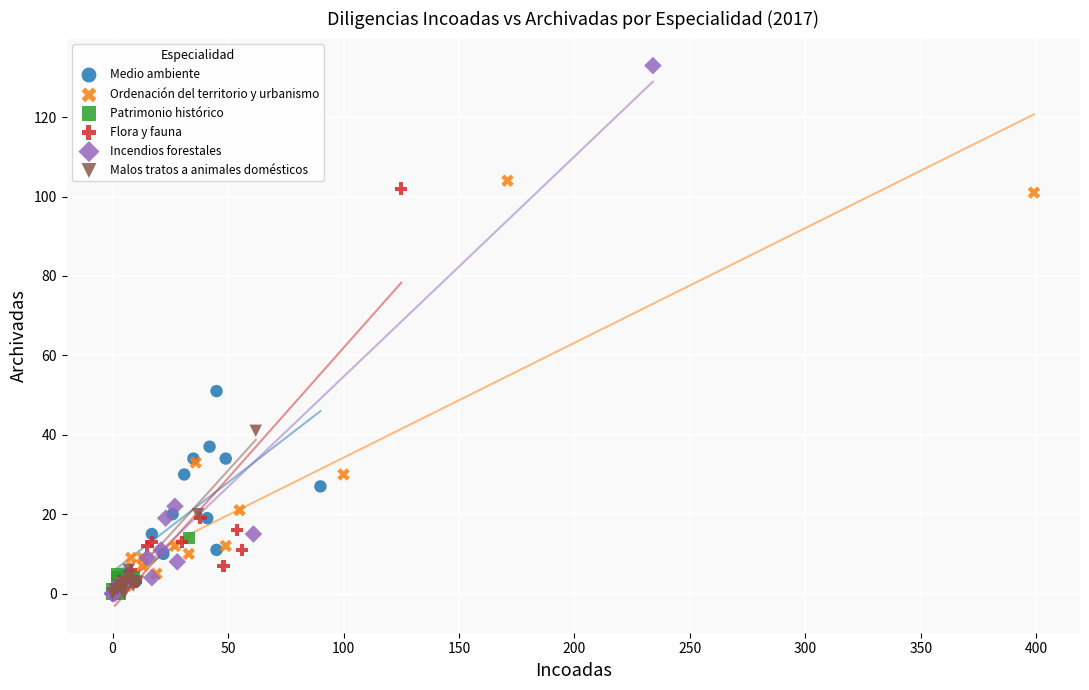

Which series reaches the maximum Y coordinate?

Incendios forestales